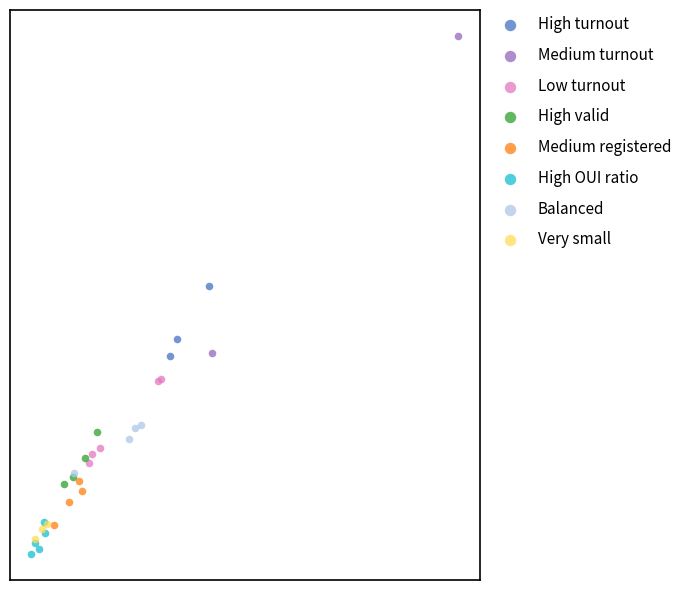

Which series contains the highest Y value?

Medium turnout